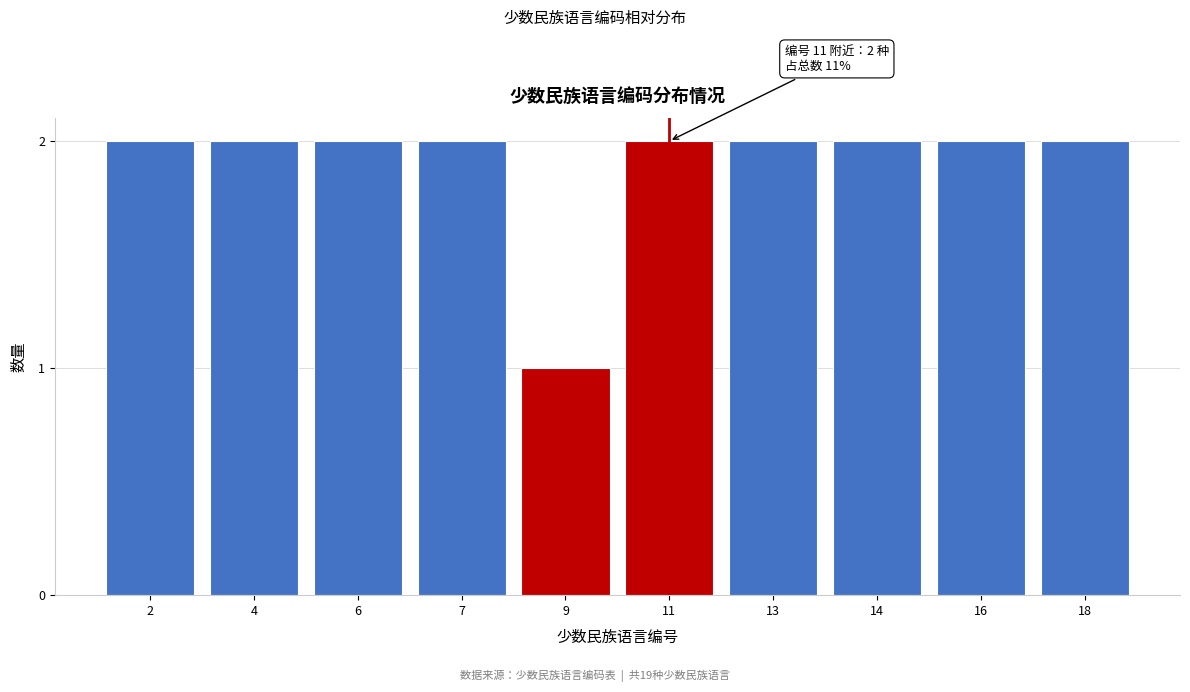

Reading left to right, list all the values displayed in this chart.

2	2	2	2	1	2	2	2	2	2